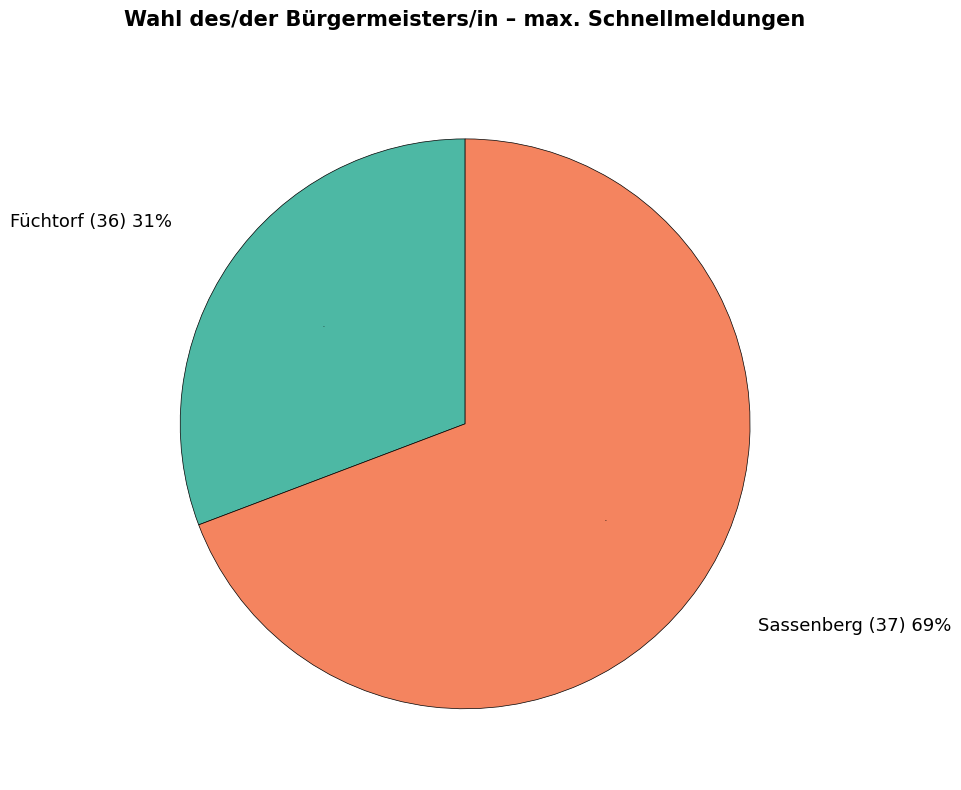

What portion of the pie excludes Sassenberg (37)?

30.8%